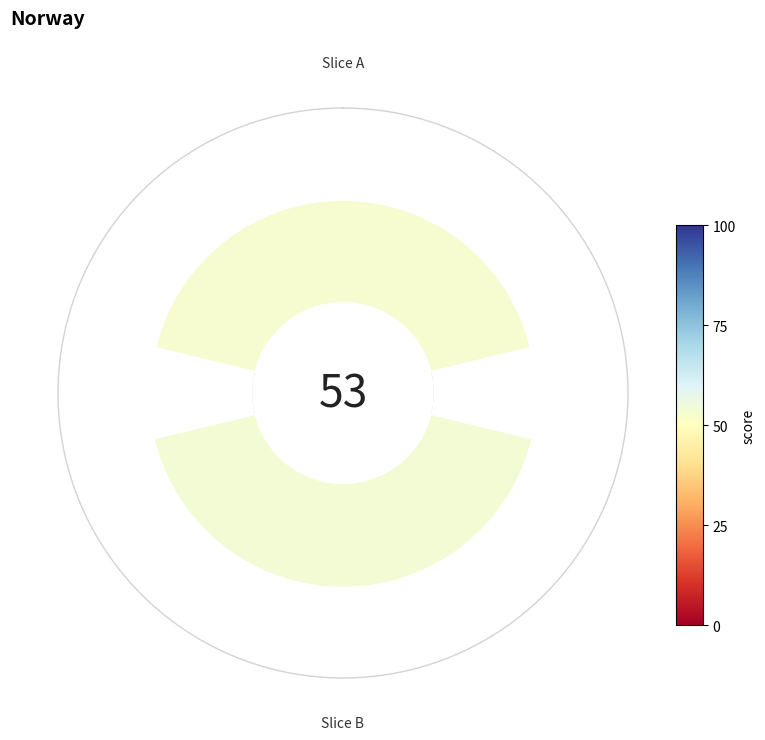

To the nearest percent, what portion does 0 represent?

50%